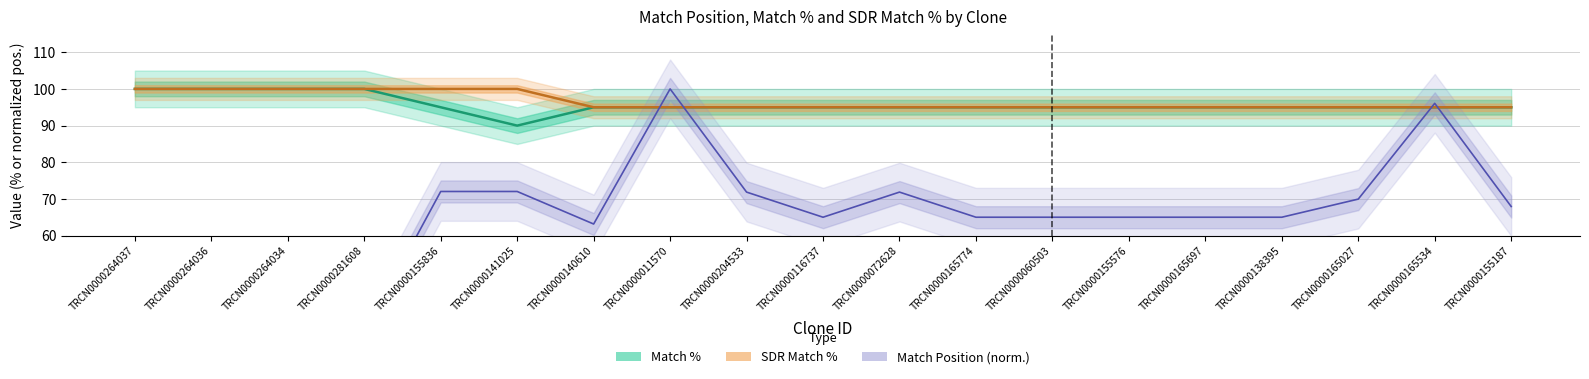

Which has a higher value, TRCN0000204533 or TRCN0000141025?

TRCN0000204533